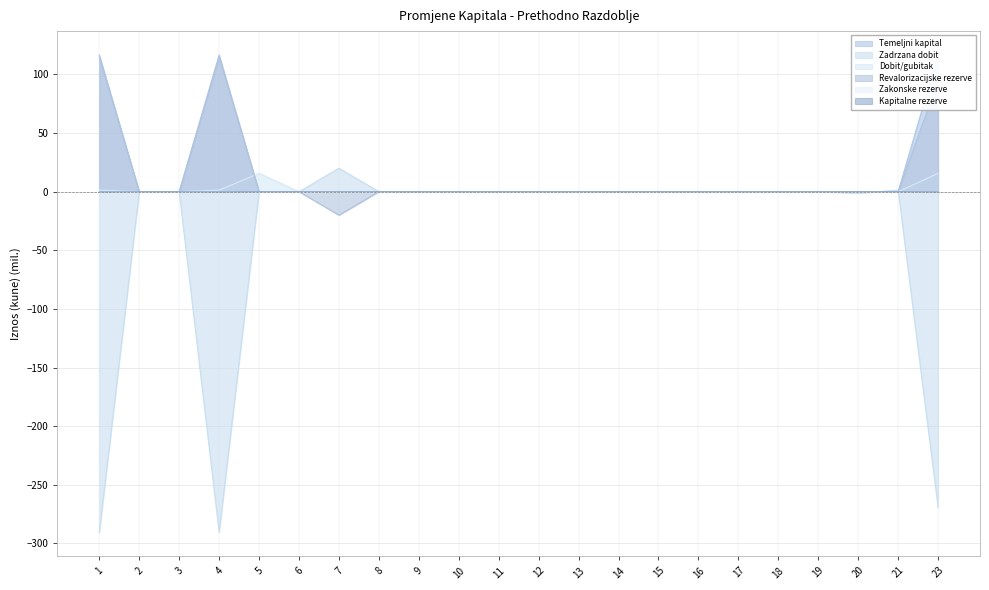

True or false: Dobit/gubitak has more than 2 interior local peaks.

False